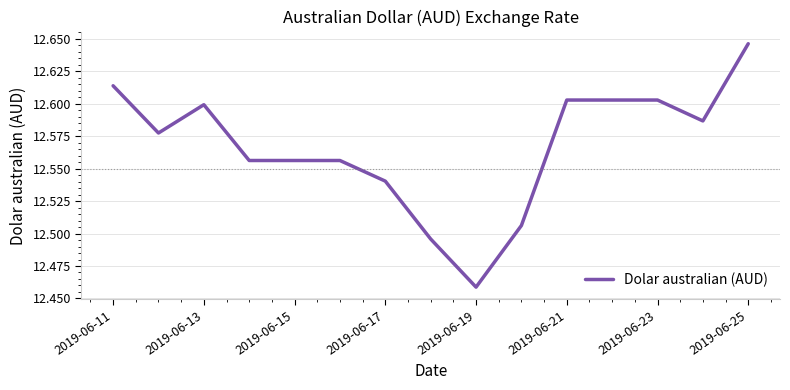

Reading right to left, what are all the values shown in this chart?

12.6	12.6	12.6	12.6	12.6	12.5	12.5	12.5	12.5	12.6	12.6	12.6	12.6	12.6	12.6